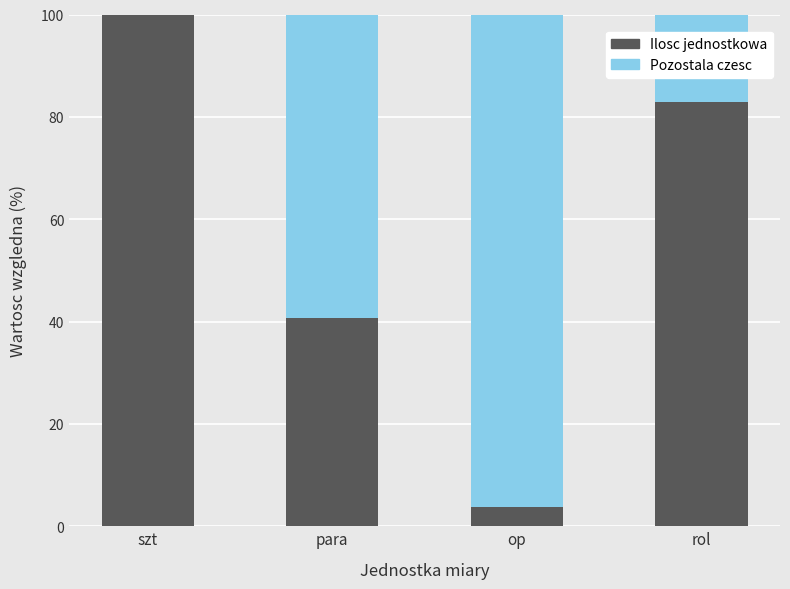

What is the total value across all series at op?

100.0